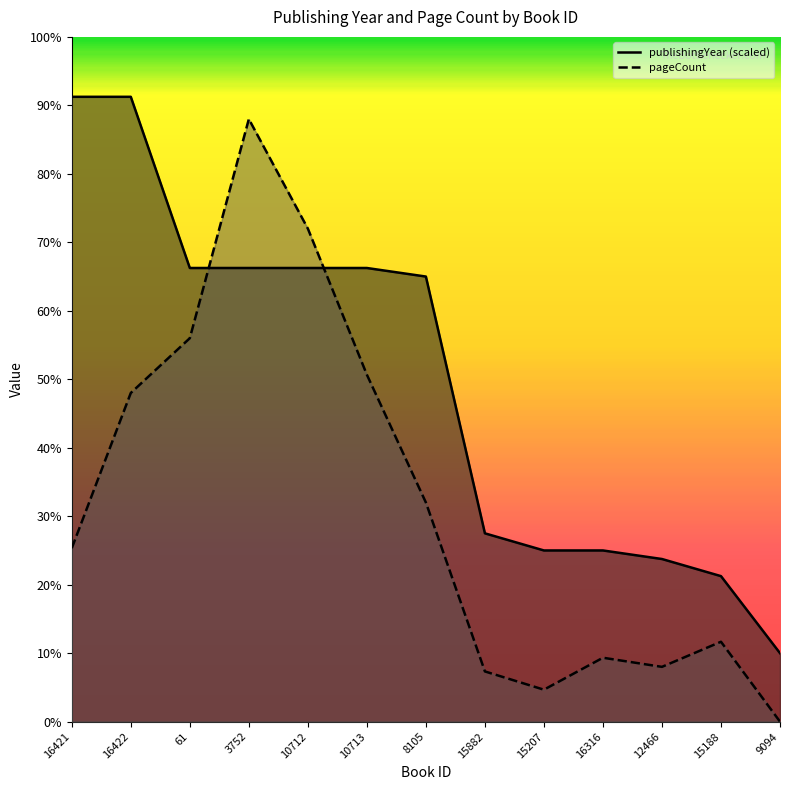

What is the sum of all publishingYear values?

3870.0